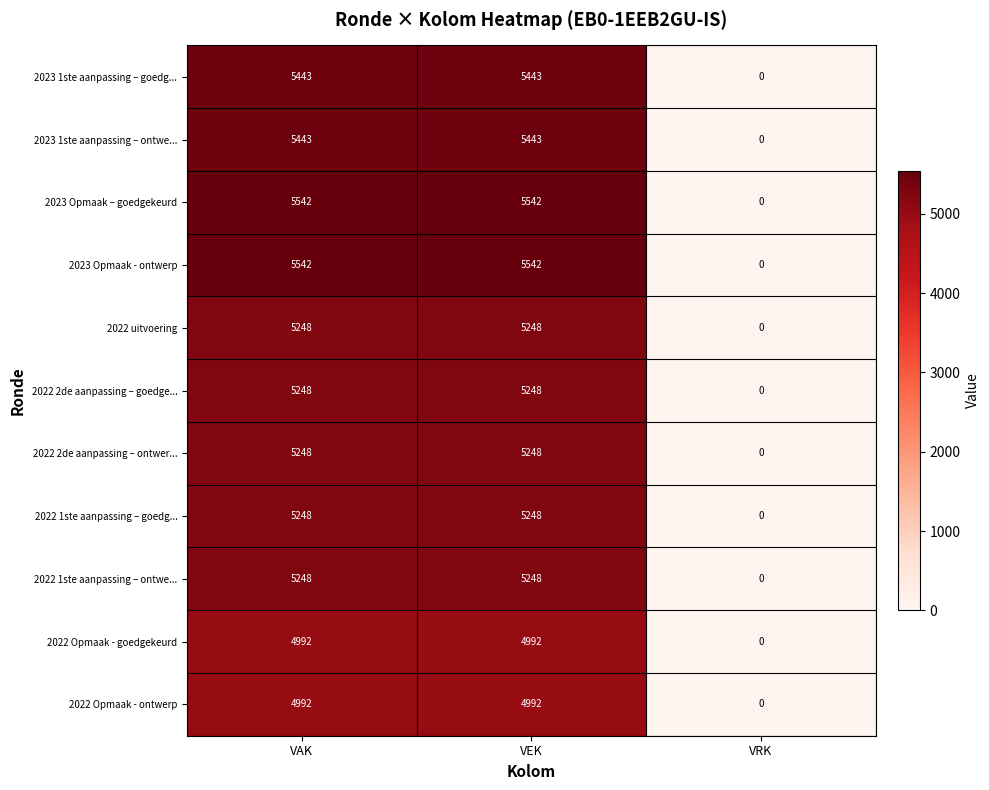

Which category has the lowest value in the 2022 2de aanpassing – ontwer... series?

VRK